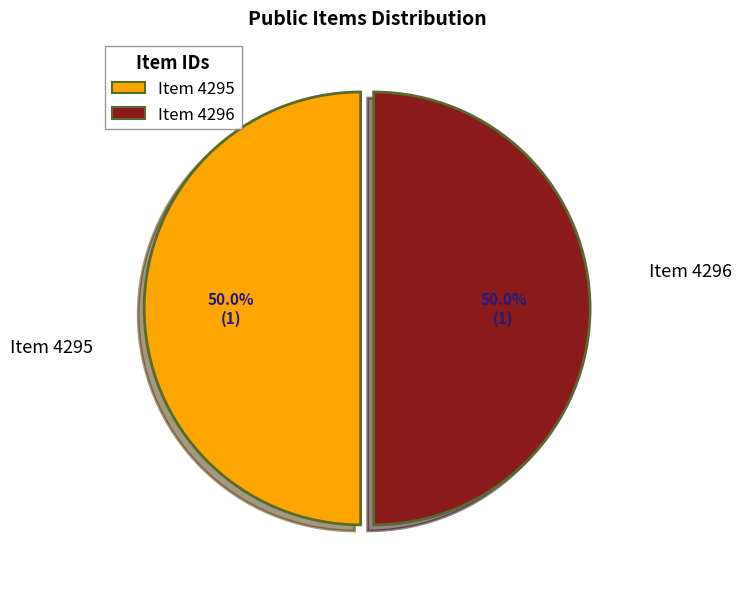

Is the sum of Item 4296 and Item 4295 greater than half?

Yes